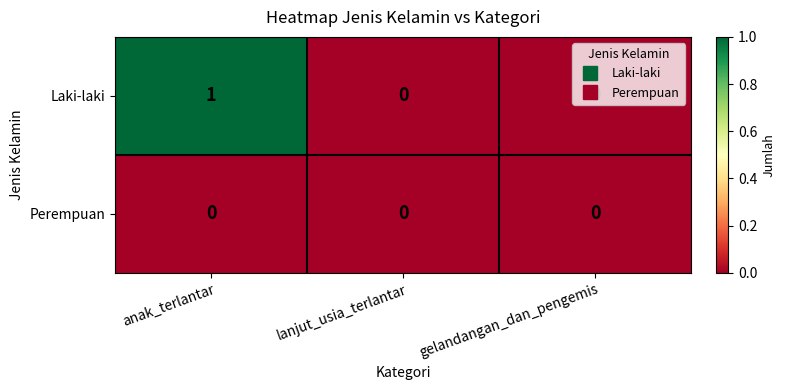

What is the total value across all series at anak_terlantar?

1